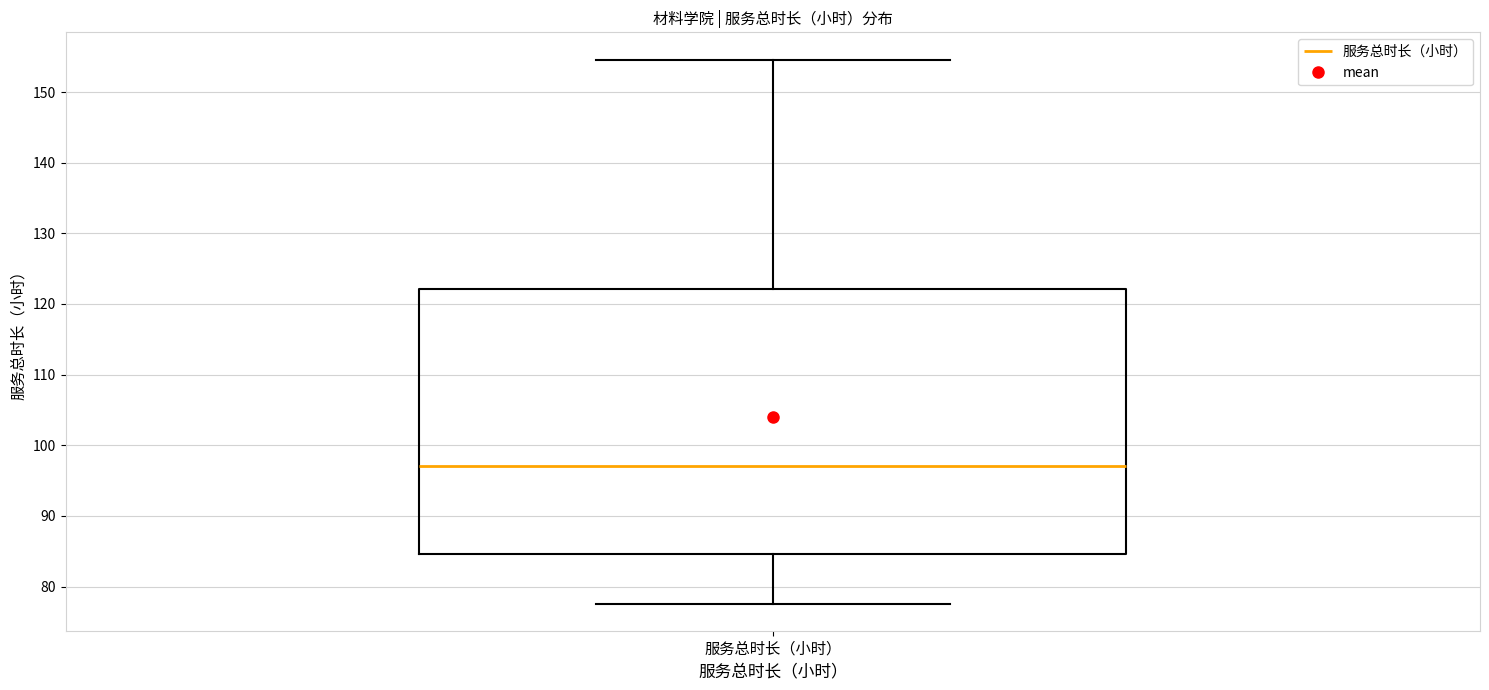

Where does the lower whisker of the box for 服务总时长（小时） end on the y-axis? The values are not printed on the chart, so give them approximately, as read against the axis.

78